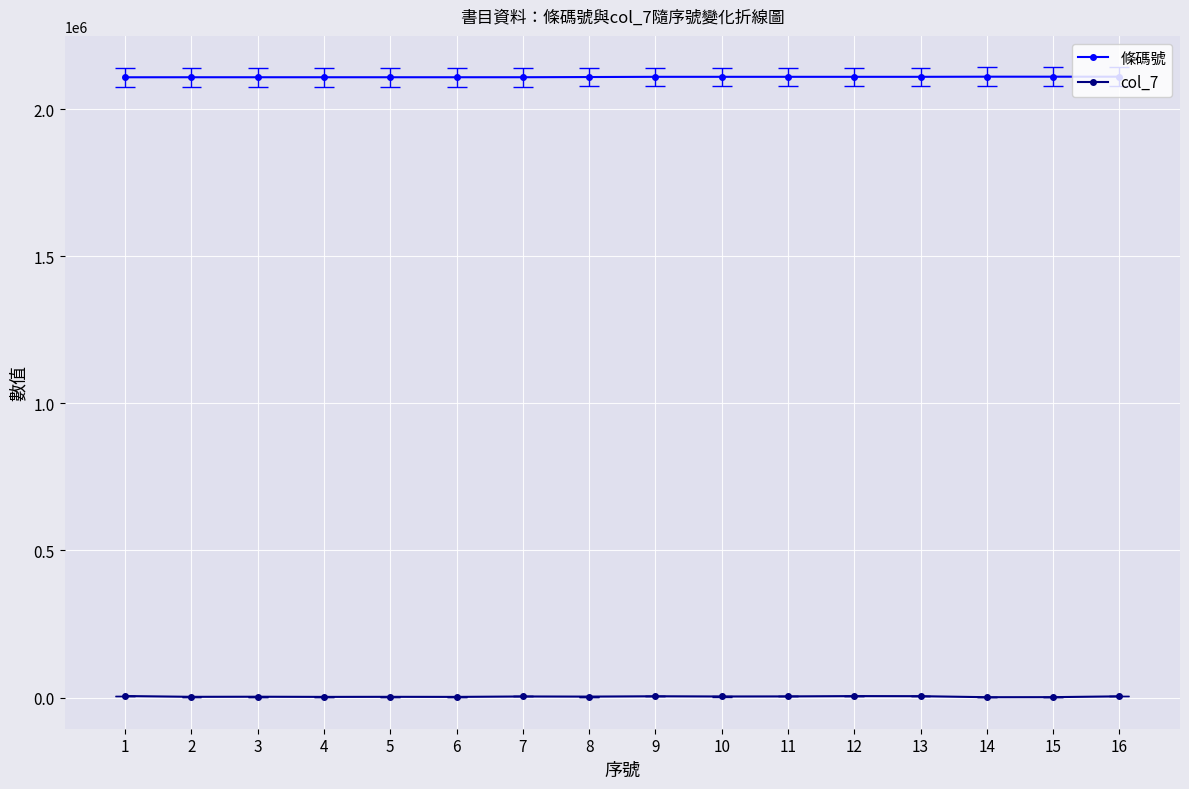

Which series changed the most between 14 and 16?

col_7